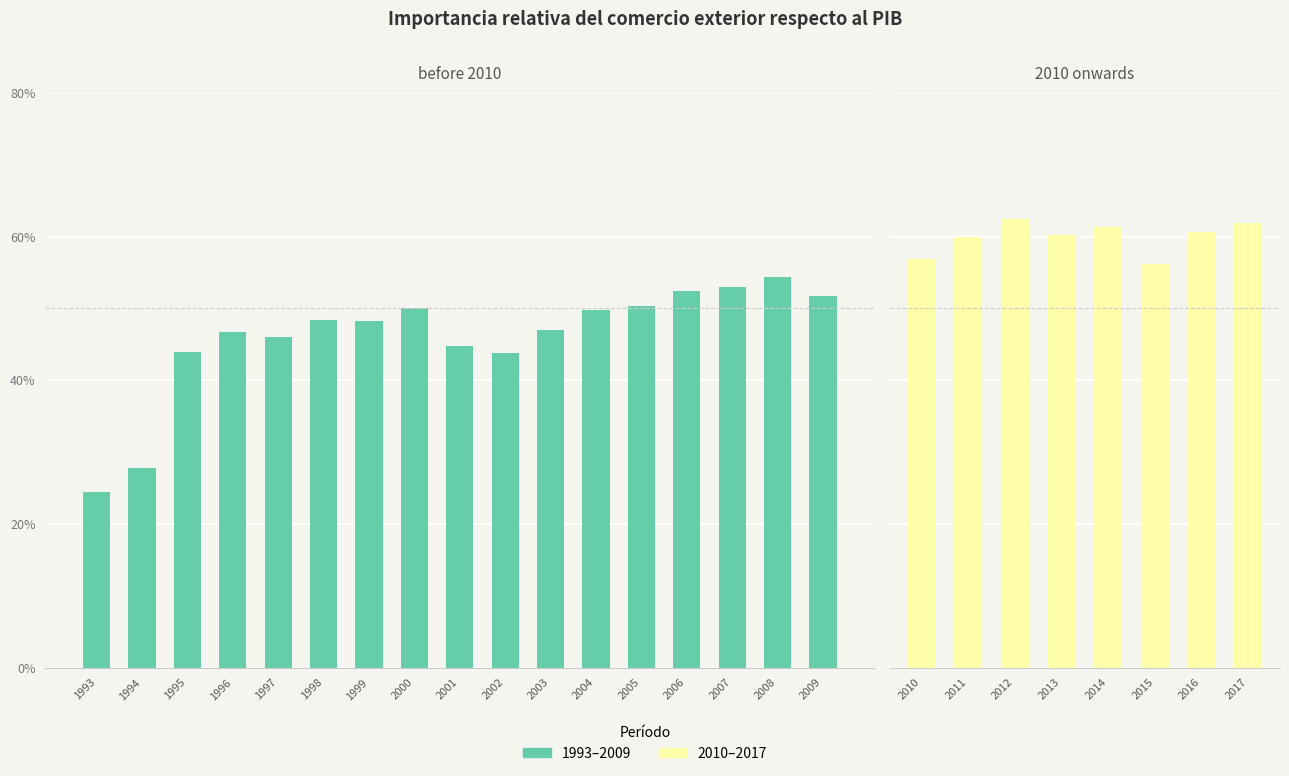

How many bars are there in total?

25